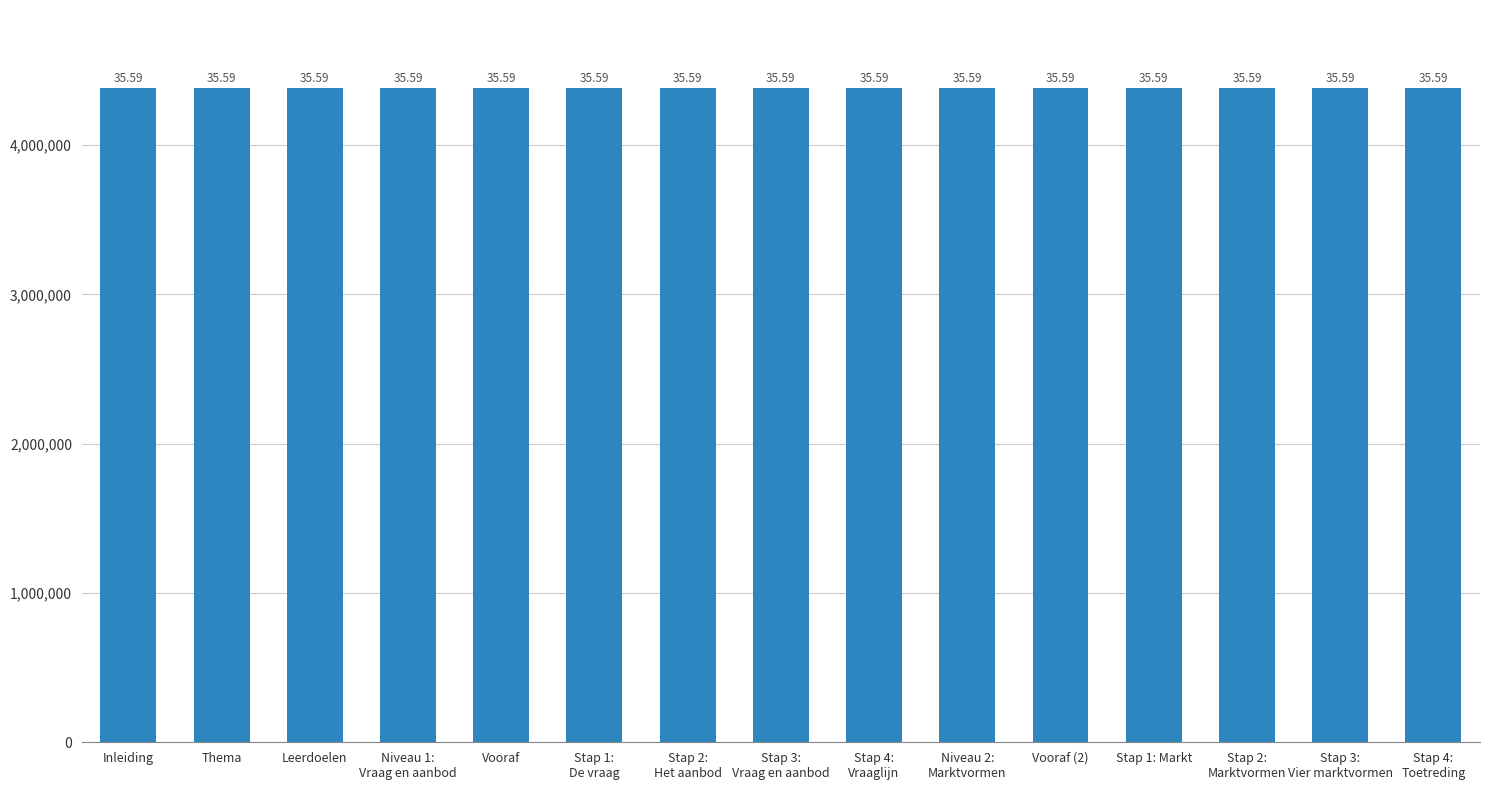

How many bars are there in total?

15